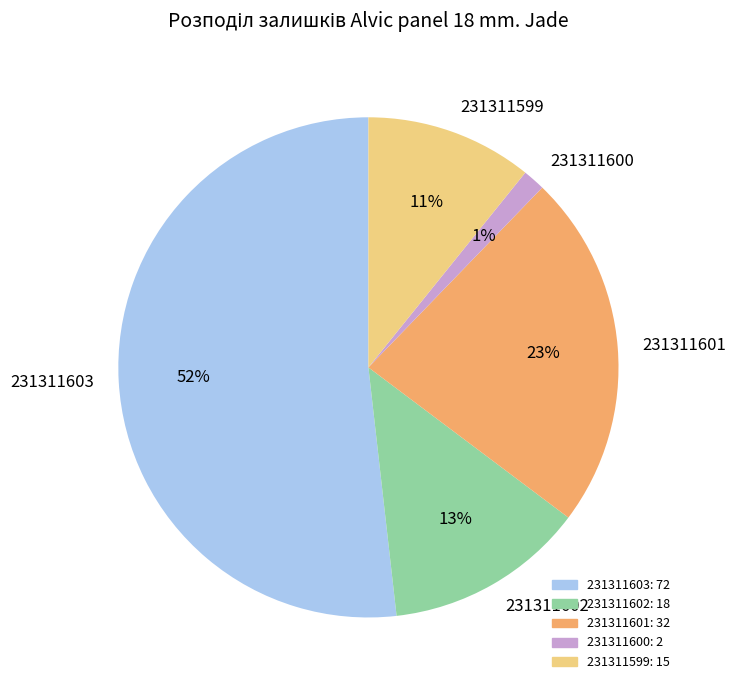

Which category has the smallest portion of the pie?

231311600